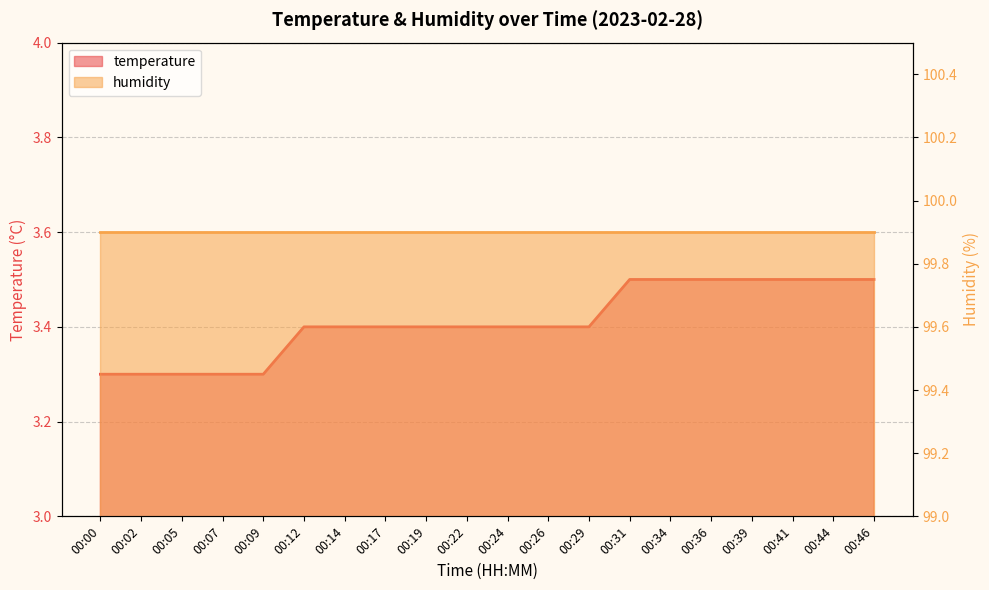

Between 00:36 and 00:12, which is larger?

00:36